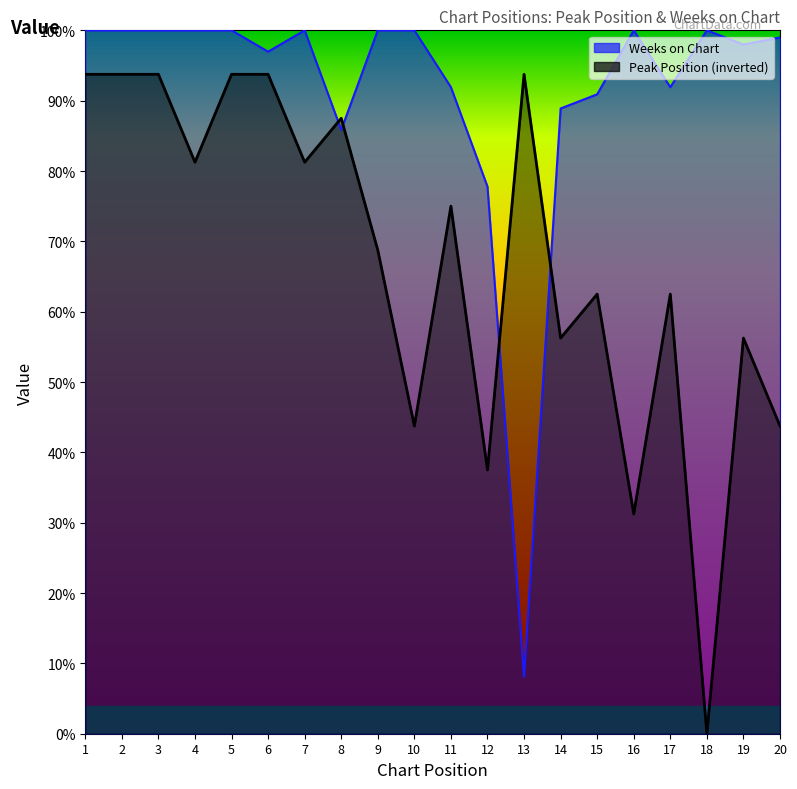

What is the spread (max minus min) of values at 17?

29.4